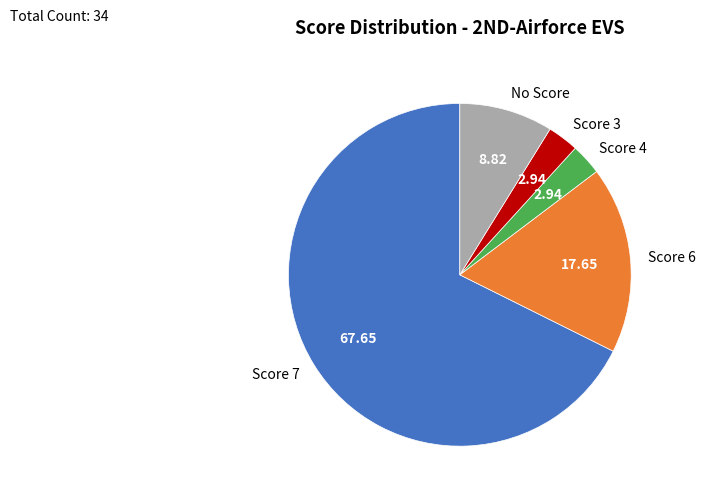

Which slice represents more than half of the pie?

Score 7